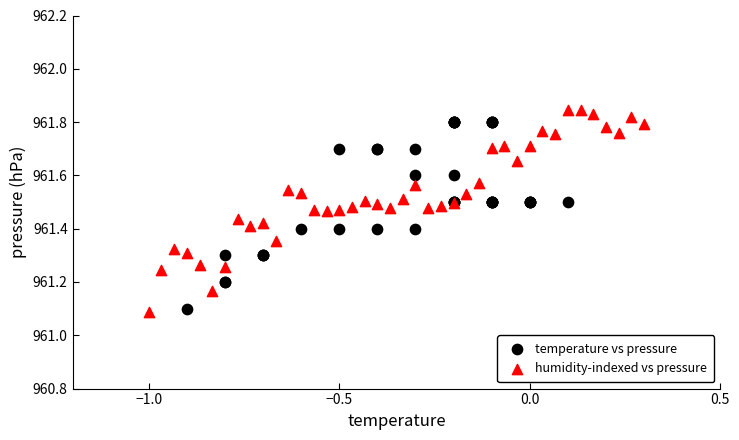

Which series has the widest spread of Y values?

humidity-indexed vs pressure